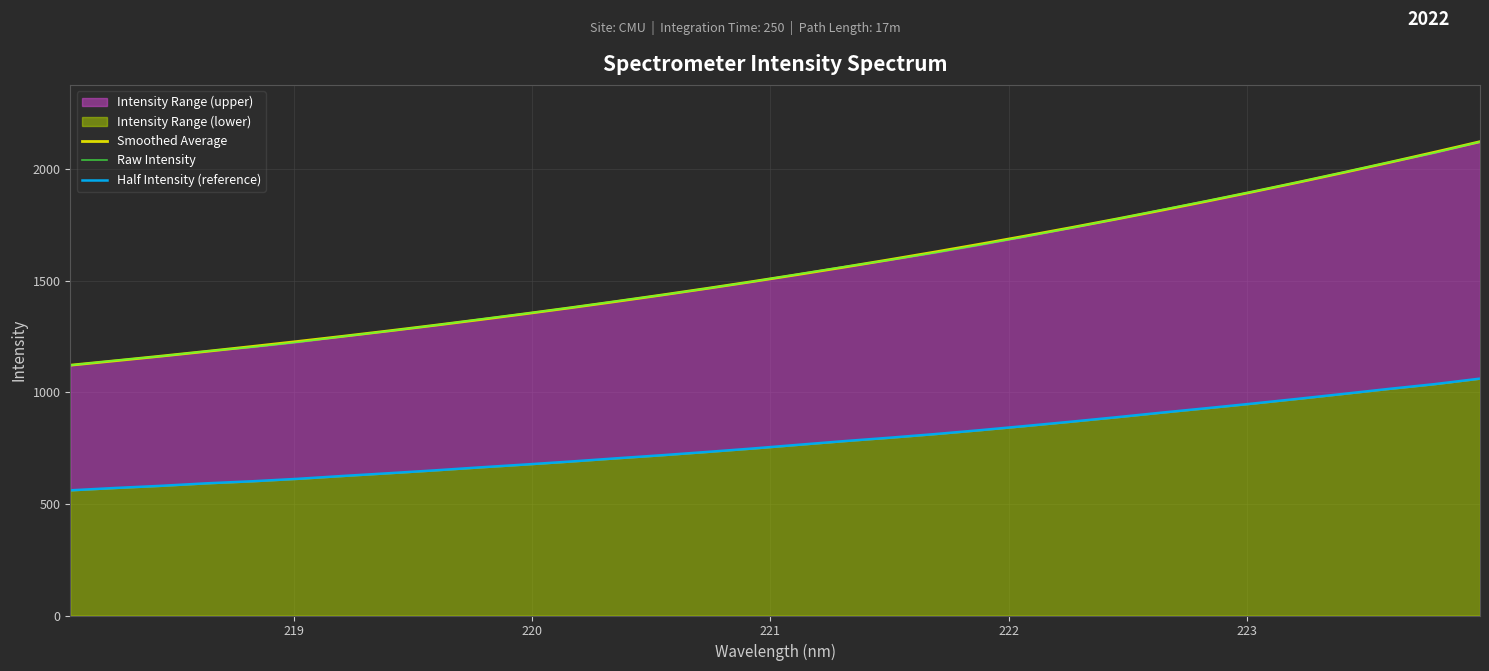

What is the maximum value for Smoothed Average?

2123.7